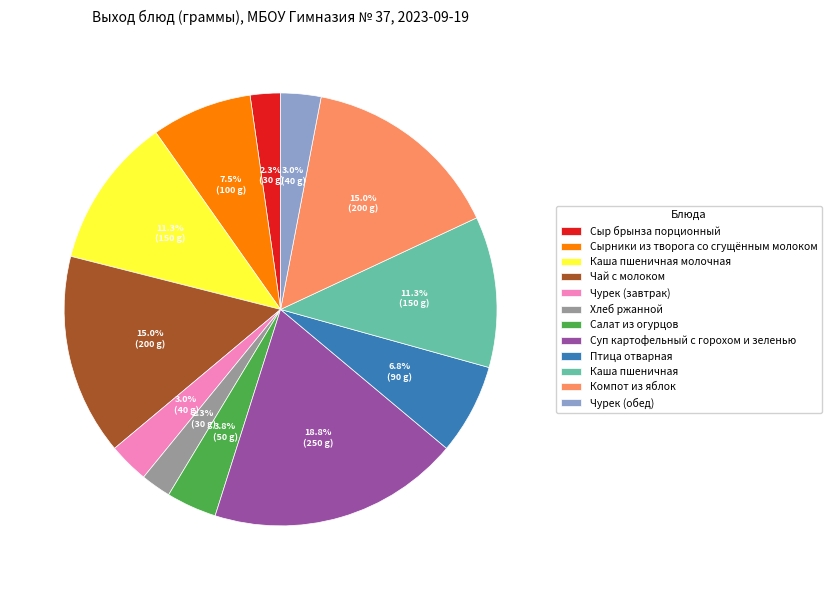

How many slices are in this pie chart?

12